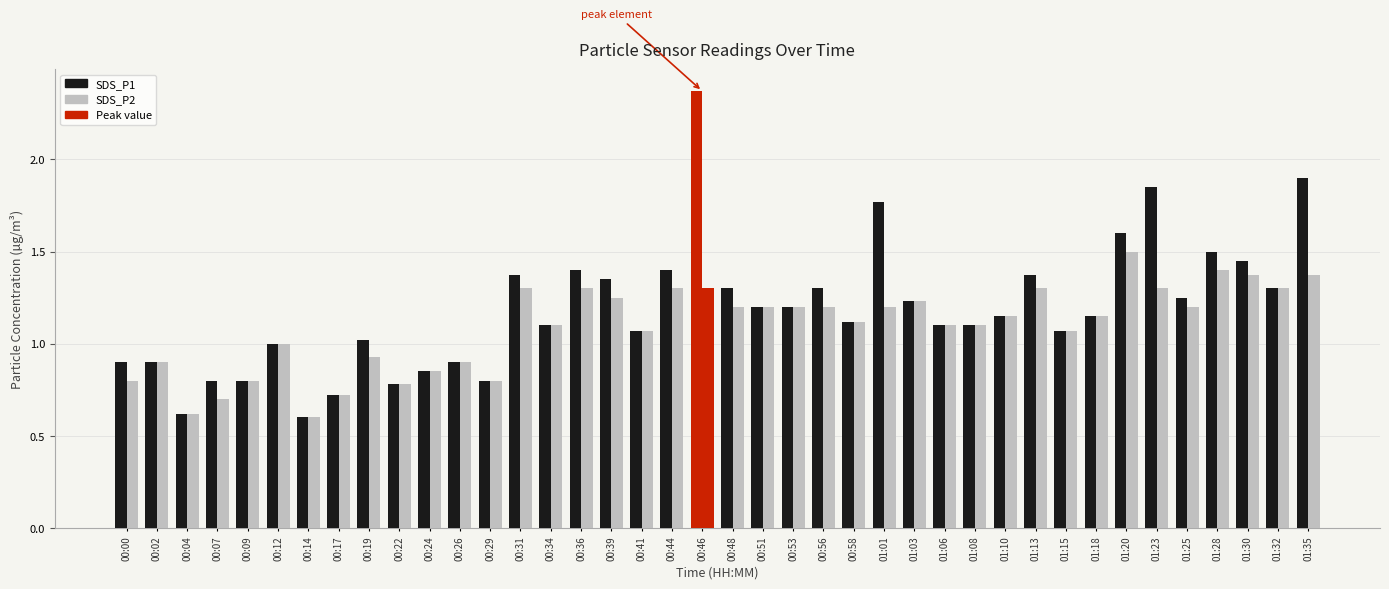

Is it true that SDS_P1 equals 1.9 at 01:35?

True